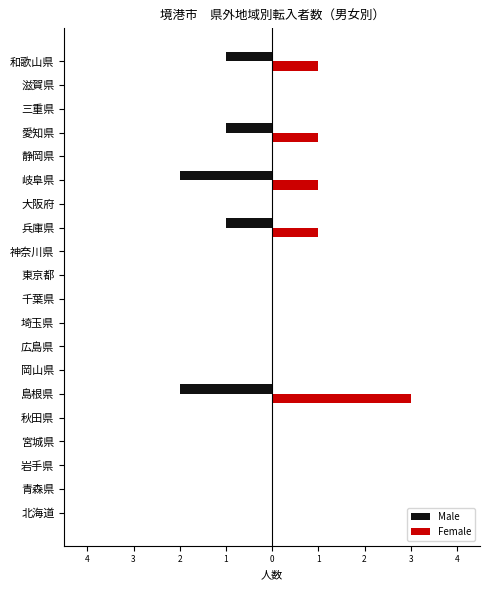

What are all the series names shown in the legend?

Male, Female